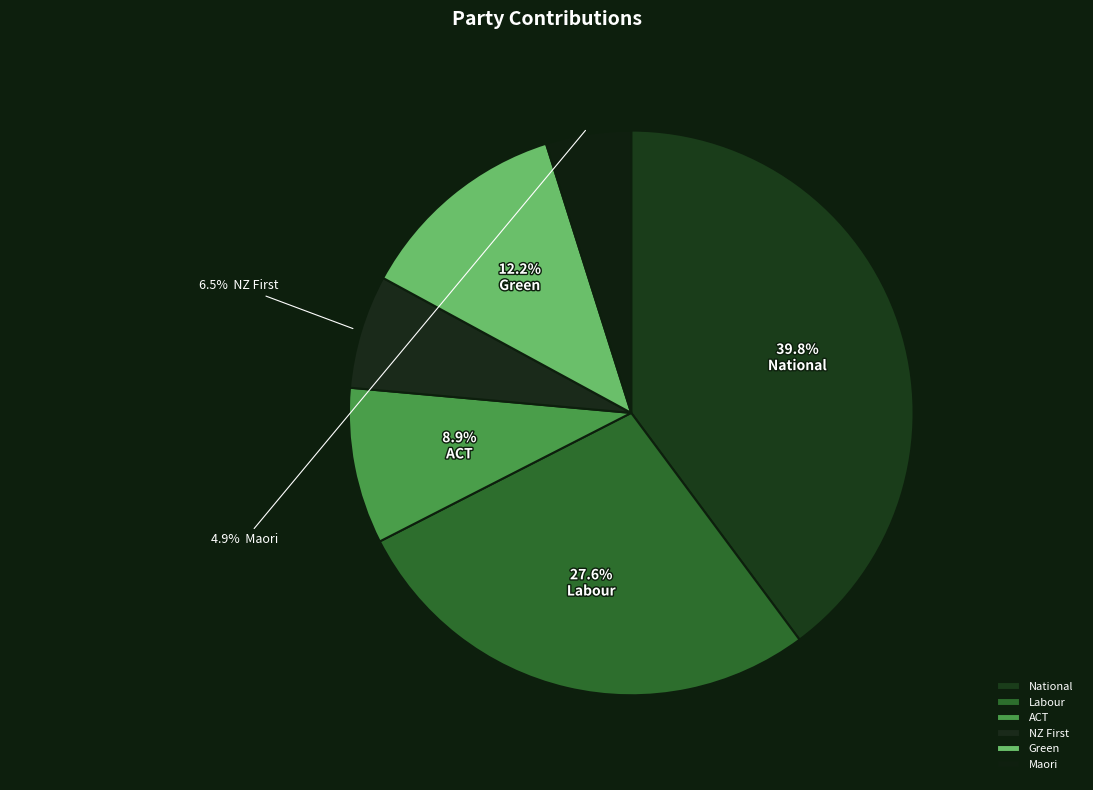

How many slices are in this pie chart?

6